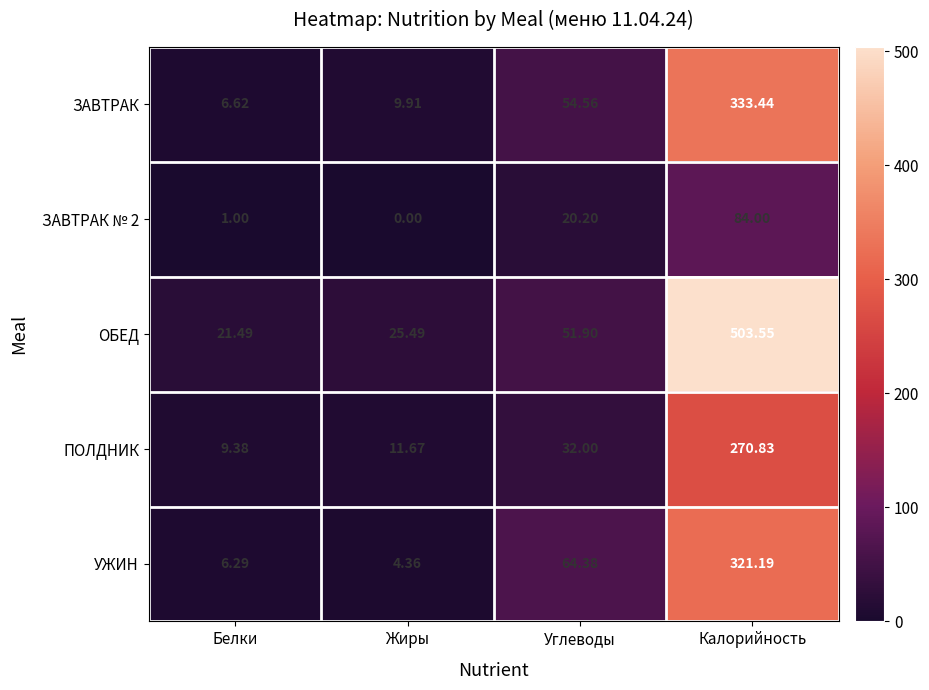

Where is ПОЛДНИК nearest to the value 140?

Углеводы